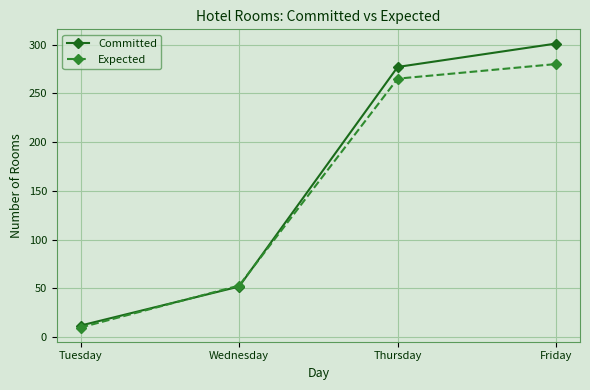

List the labels in order of Expected value, largest first.

Friday, Thursday, Wednesday, Tuesday